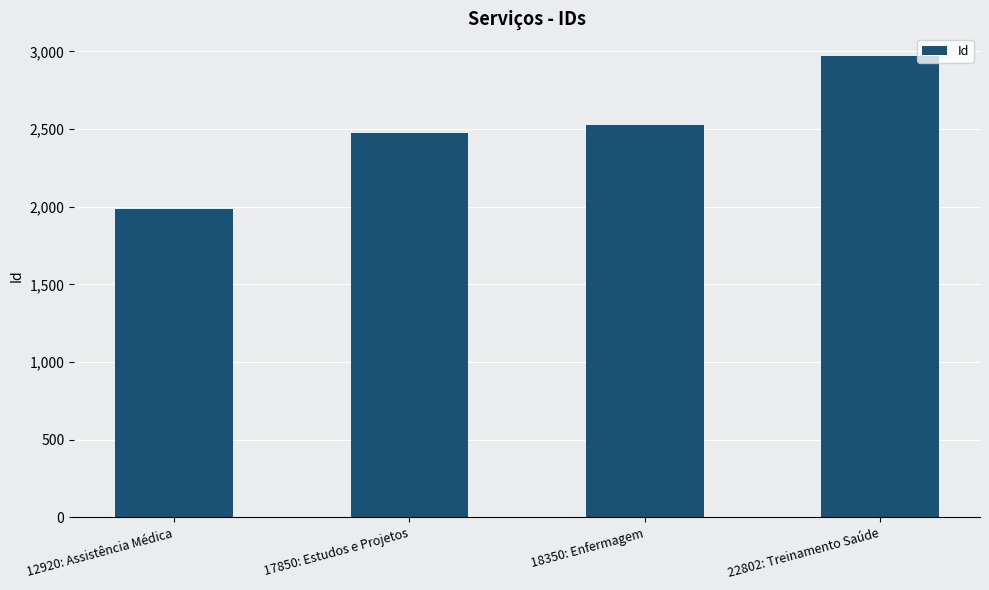

Reading left to right, list all the values displayed in this chart.

12920: Assistência Médica=1983	17850: Estudos e Projetos=2473	18350: Enfermagem=2523	22802: Treinamento Saúde=2968